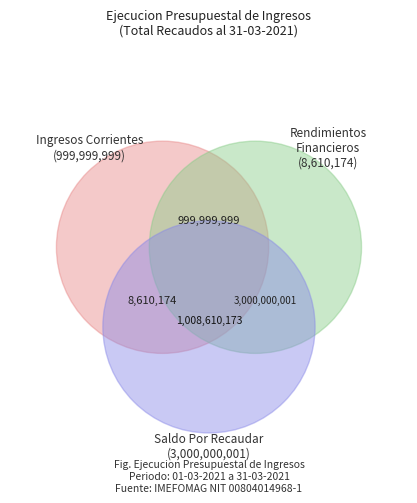

Count the number of slices in the pie.

2